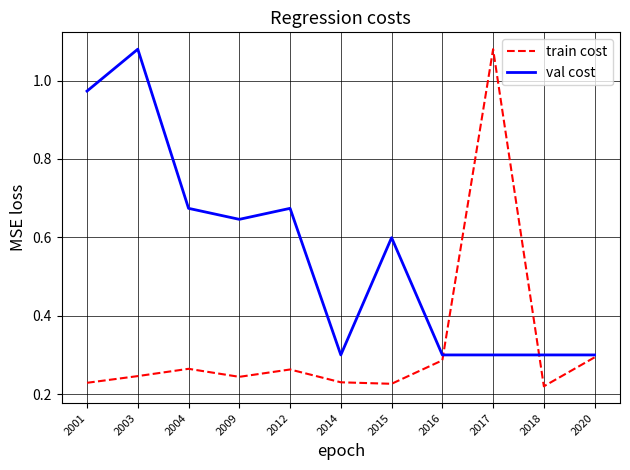

List the series in order of their overall mean, highest first.

val cost, train cost